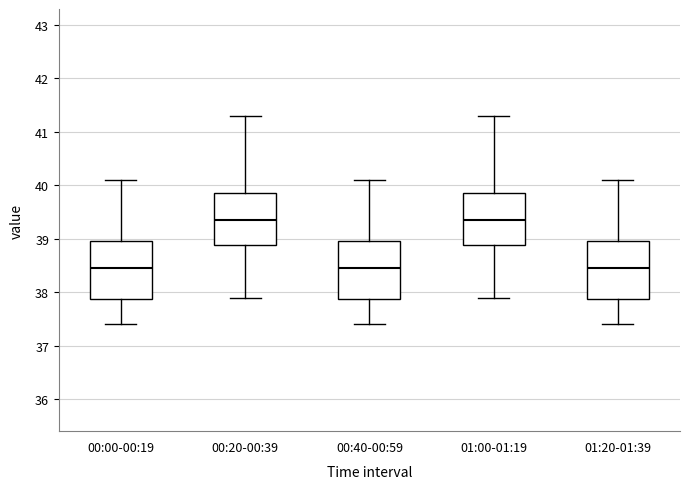

Reading left to right, transcribe this box plot: for each box, give where its median line is, the range the box spans, and where its two whiskers end, as read against the y-axis. The values are not printed on the chart, so give them approximately, as read against the axis.

00:00-00:19: median 38.5, box 37.9 to 39.0, whiskers 37.4 to 40.1
00:20-00:39: median 39.4, box 38.9 to 39.9, whiskers 37.9 to 41.3
00:40-00:59: median 38.5, box 37.9 to 39.0, whiskers 37.4 to 40.1
01:00-01:19: median 39.4, box 38.9 to 39.9, whiskers 37.9 to 41.3
01:20-01:39: median 38.5, box 37.9 to 39.0, whiskers 37.4 to 40.1